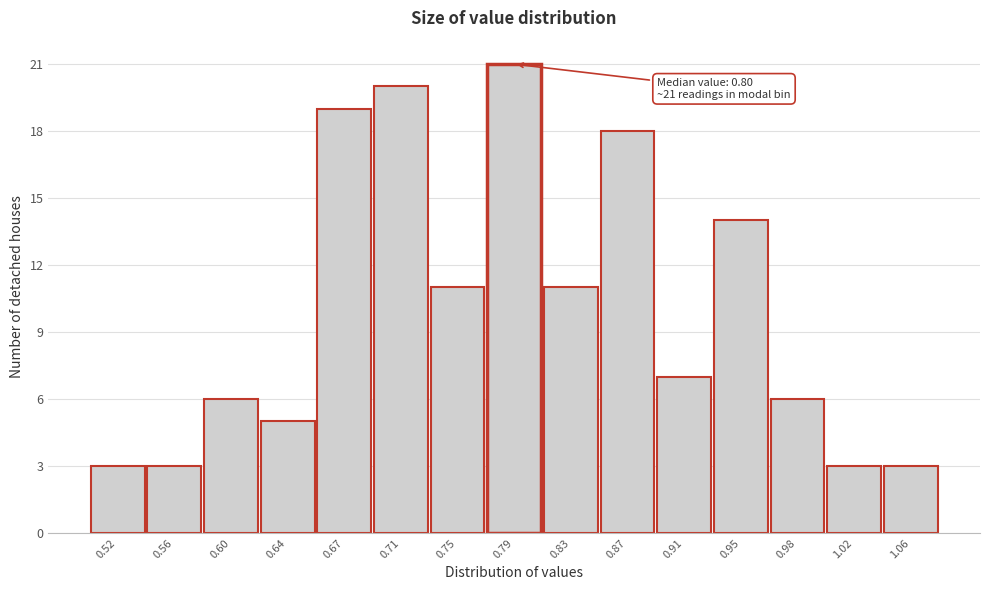

Reading left to right, transcribe all the data shown in this chart.

0.52=3	0.56=3	0.60=6	0.64=5	0.67=19	0.71=20	0.75=11	0.79=21	0.83=11	0.87=18	0.91=7	0.95=14	0.98=6	1.02=3	1.06=3